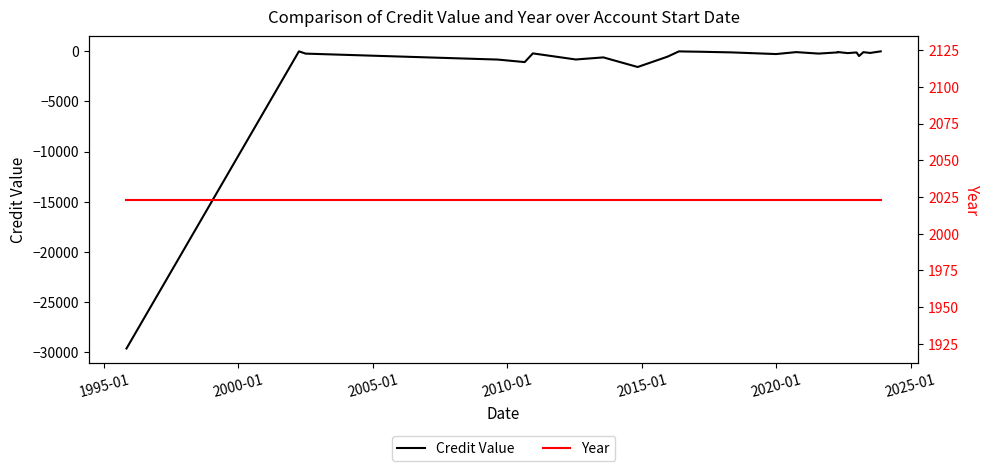

True or false: Credit Value and Year cross at least once.

False